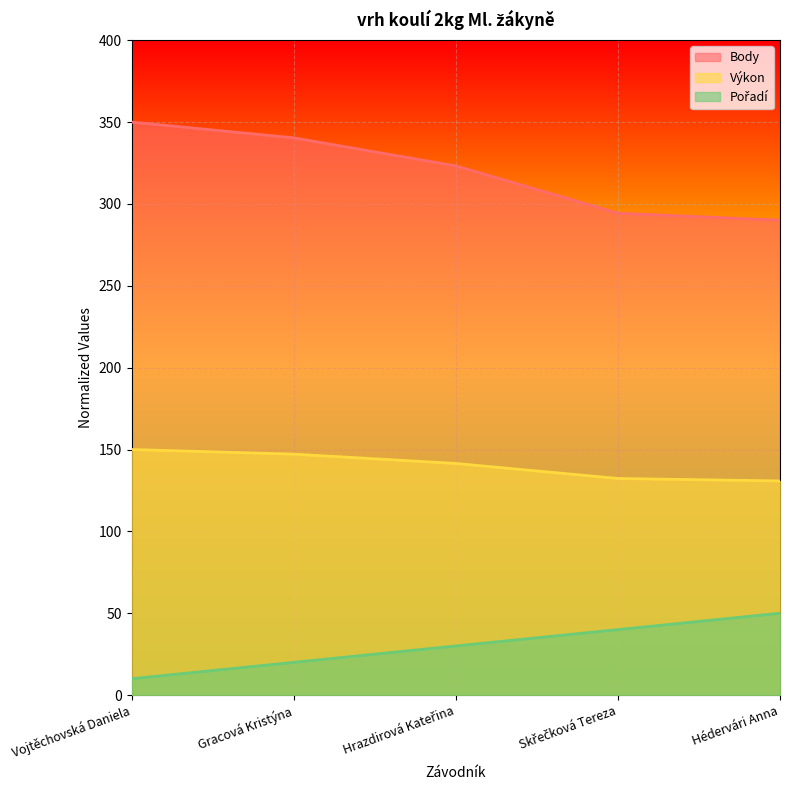

What is the difference between the highest and lowest values at Hédervári Anna?

240.1